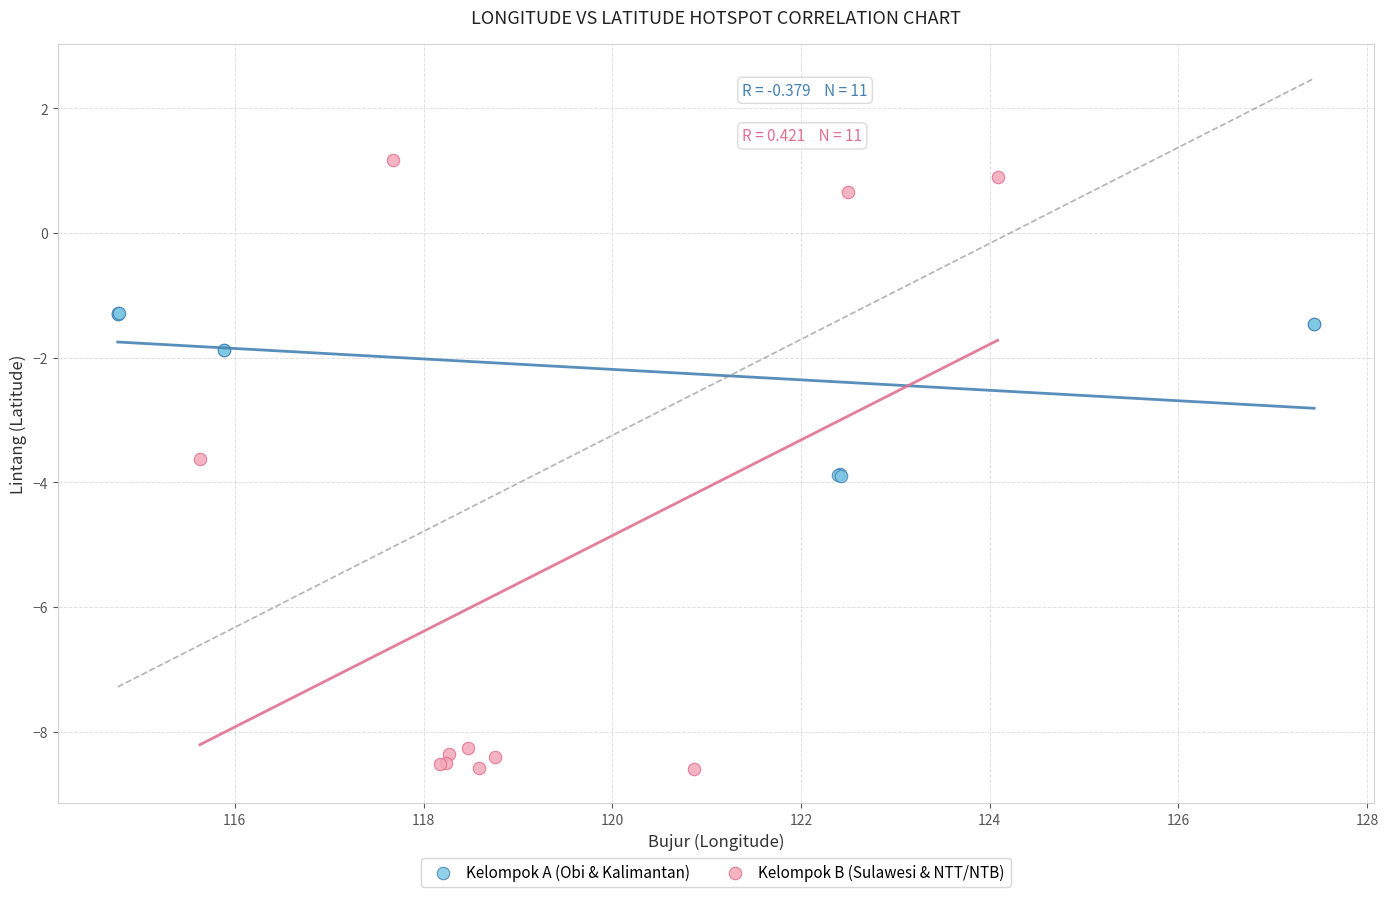

Which series has the widest spread of Y values?

Kelompok B (Sulawesi & NTT/NTB)